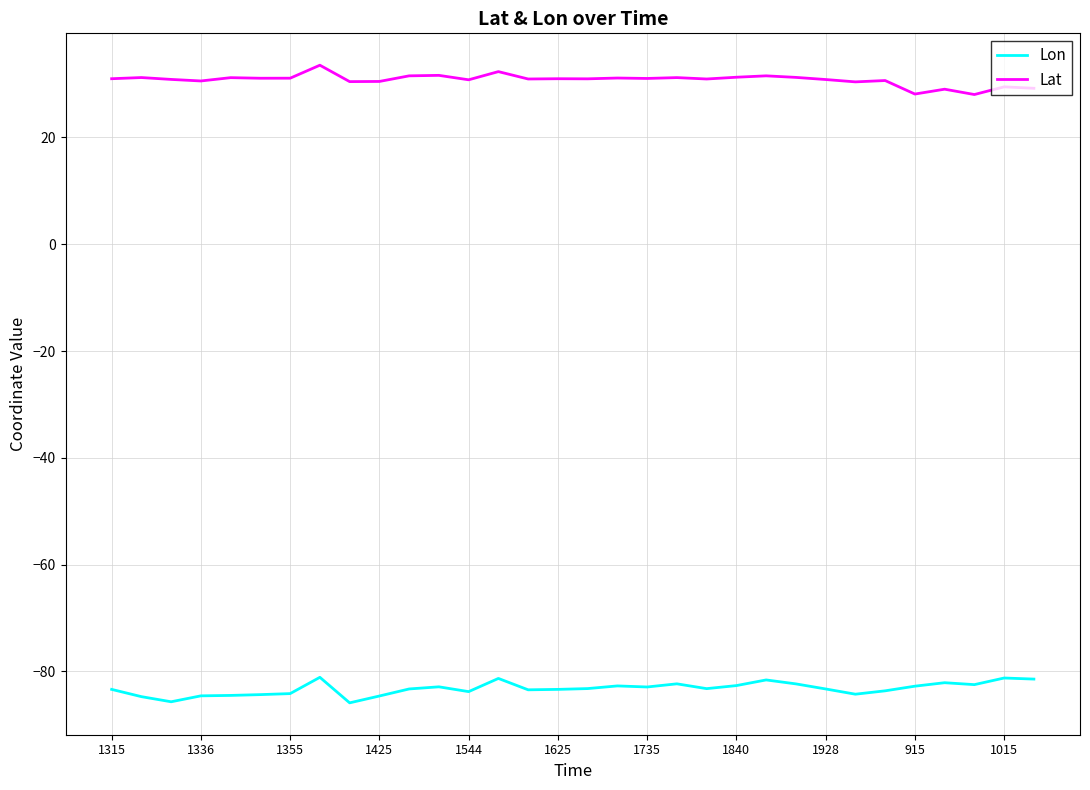

How many lines are shown in the chart?

2